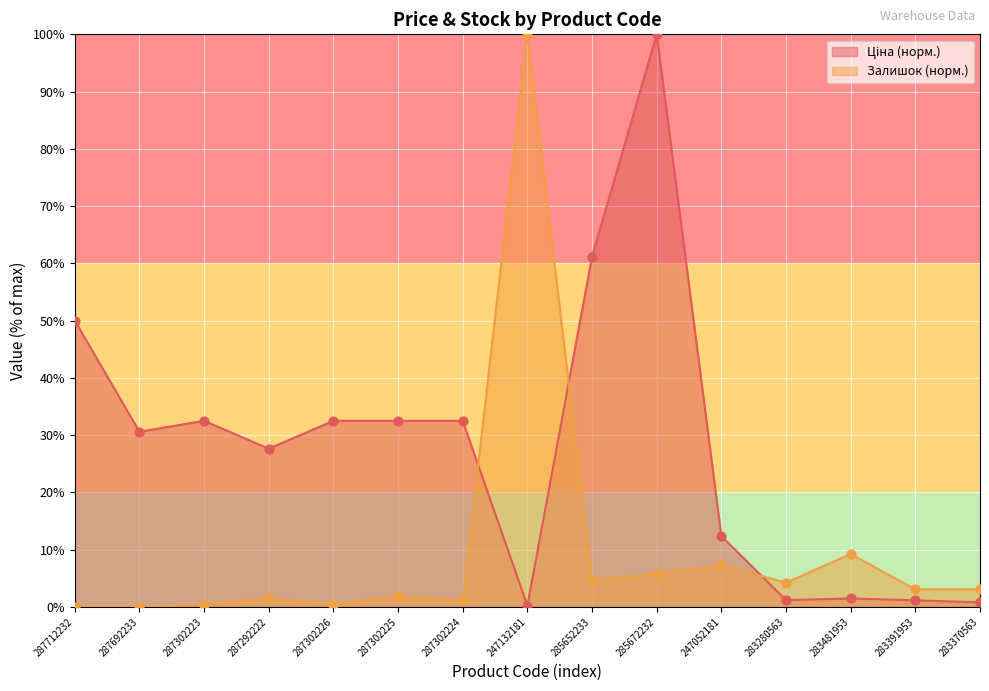

What is the total value across all series at 287692233?

30.6